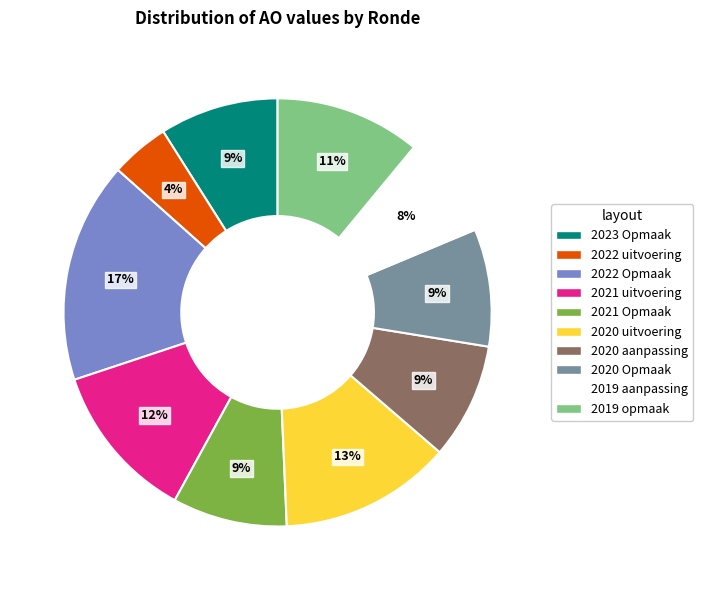

To the nearest percent, what is the difference between the 2020 uitvoering and 2023 Opmaak slice percentages?

4%